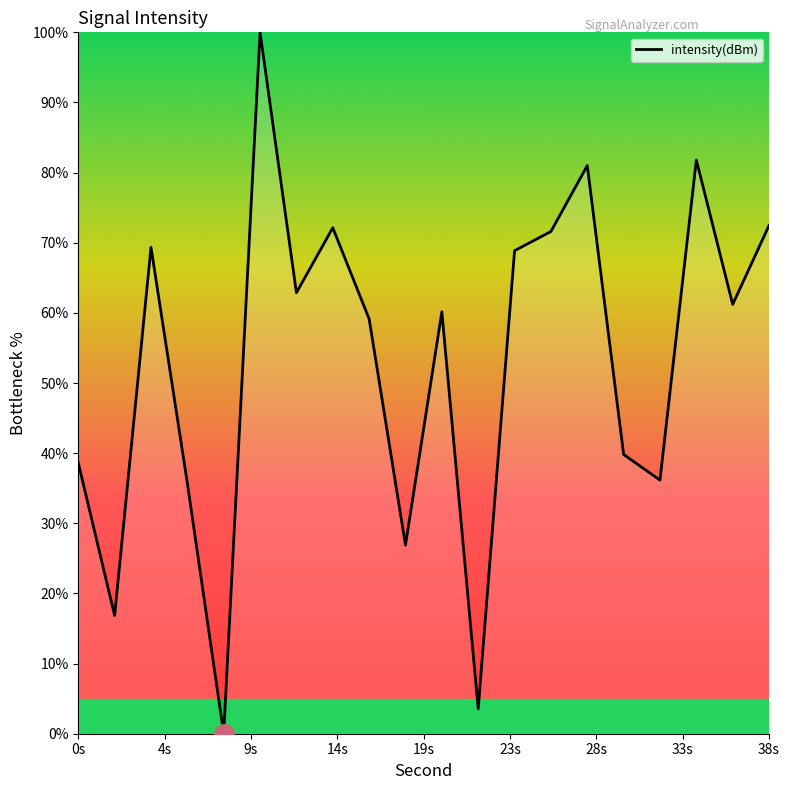

What is the greatest value displayed?

100.0